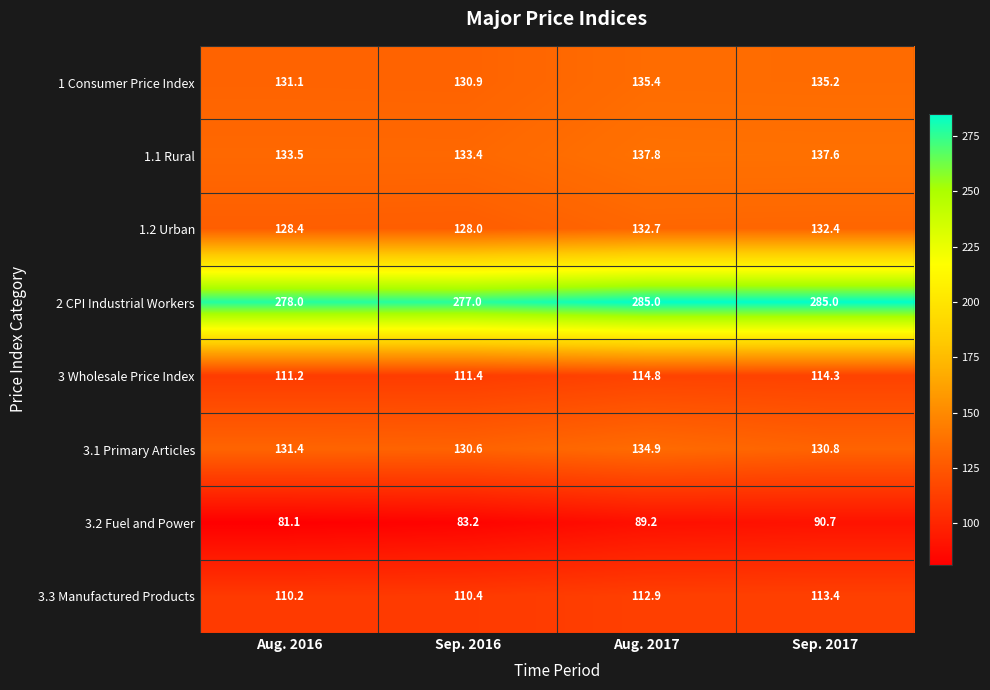

List the series in order of their peak value, highest first.

2 CPI Industrial Workers, 1.1 Rural, 1 Consumer Price Index, 3.1 Primary Articles, 1.2 Urban, 3 Wholesale Price Index, 3.3 Manufactured Products, 3.2 Fuel and Power